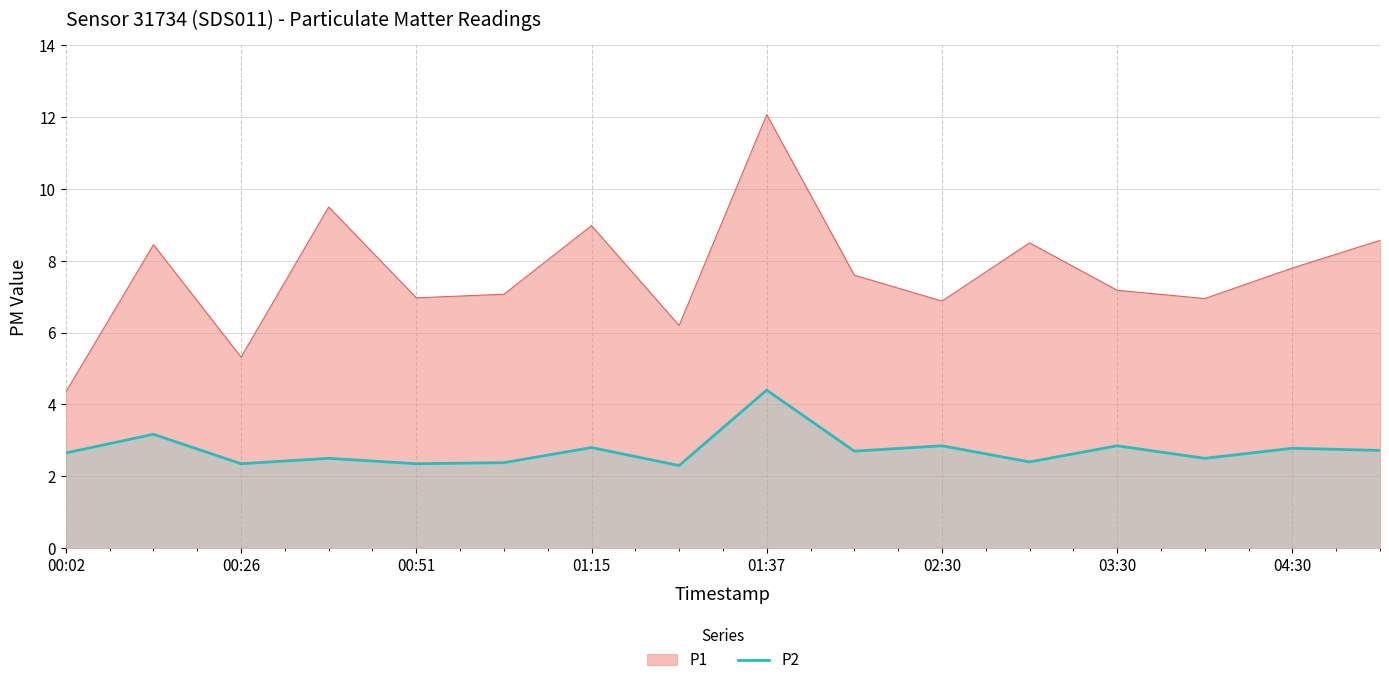

True or false: P1 and P2 cross at least once.

False